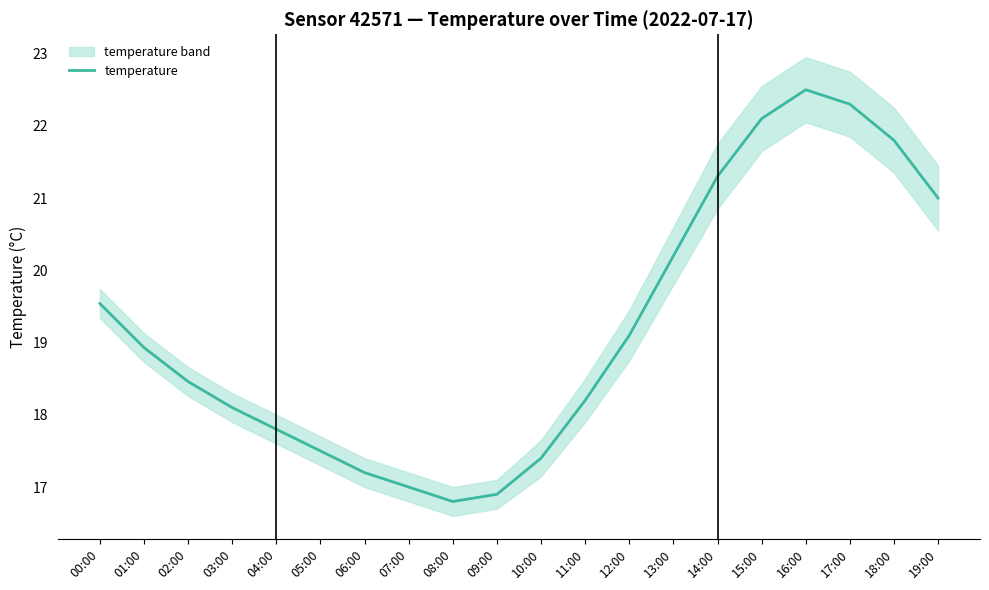

Which label corresponds to the largest value in the chart?

16:00